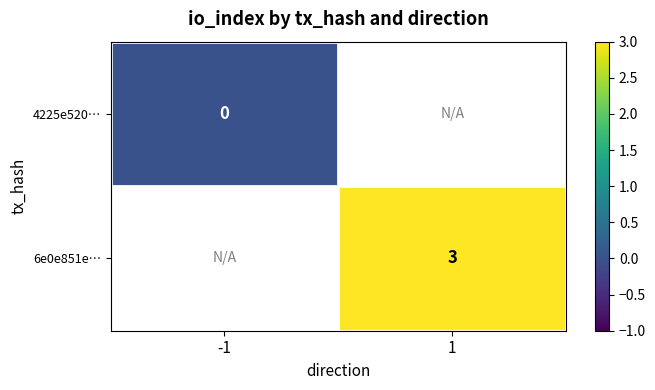

Which category has the lowest value across all series?

-1